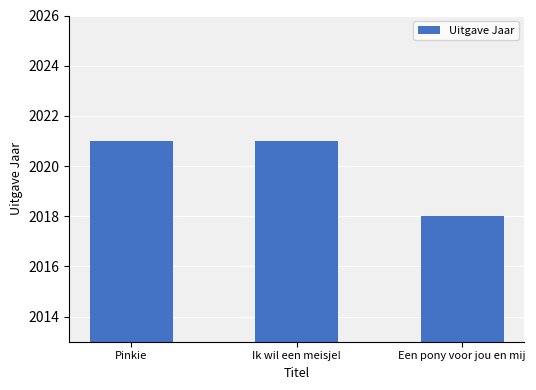

What is the average value?

2020